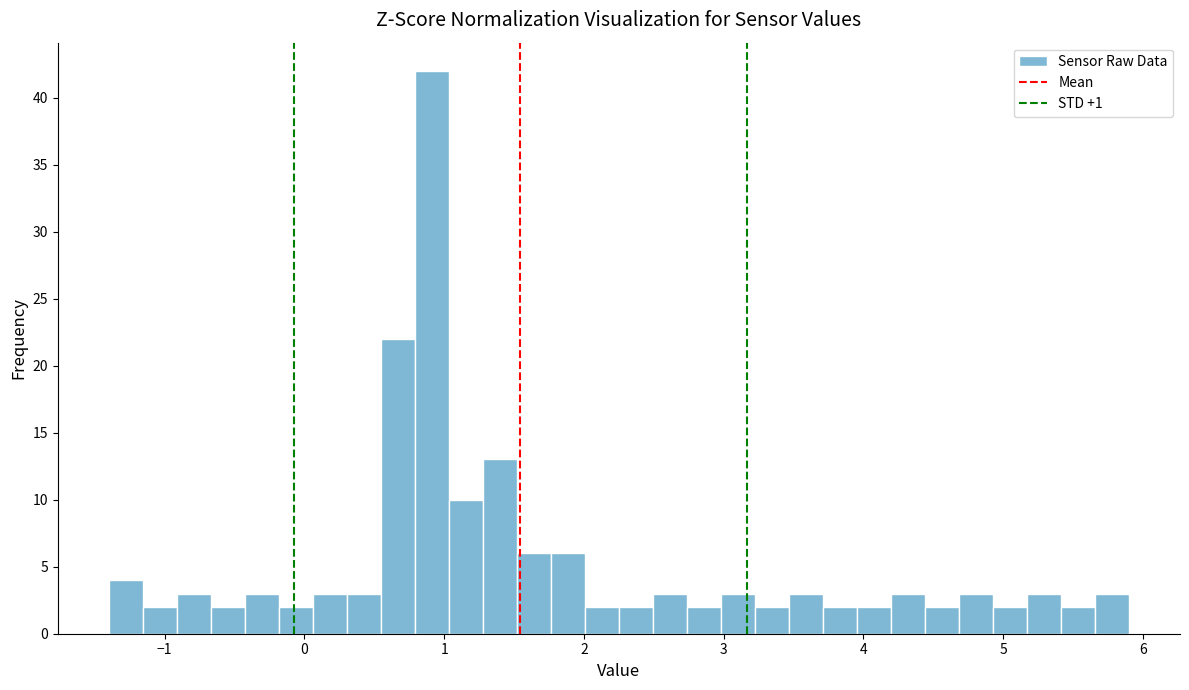

Read against the x-axis, roughly where is the centre of the tallest bar?

0.9